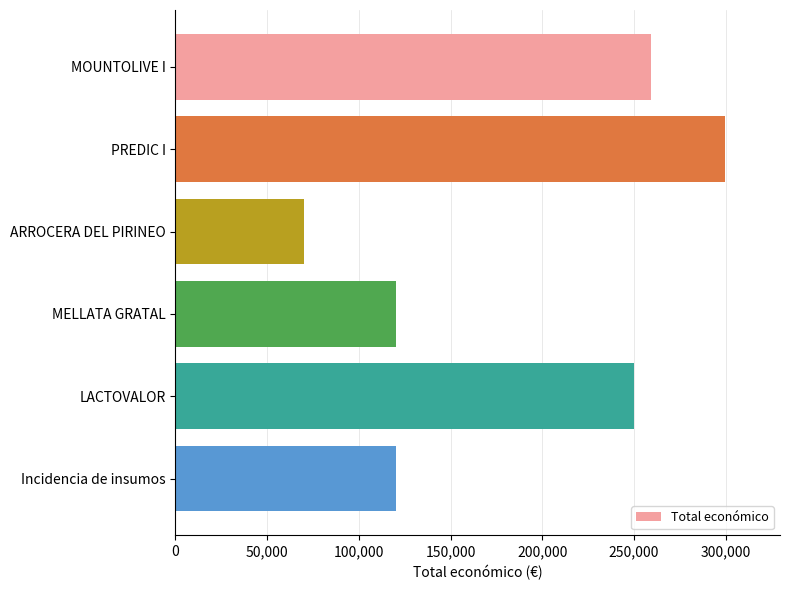

The value at MELLATA GRATAL is 193583. True or false?

False